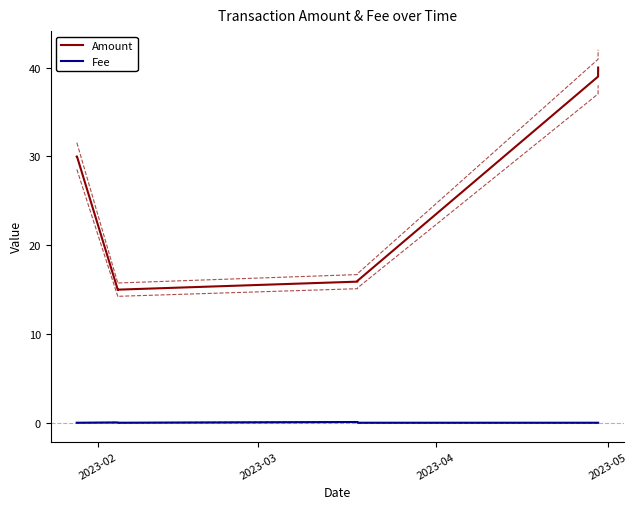

True or false: Amount and Fee cross at least once.

False